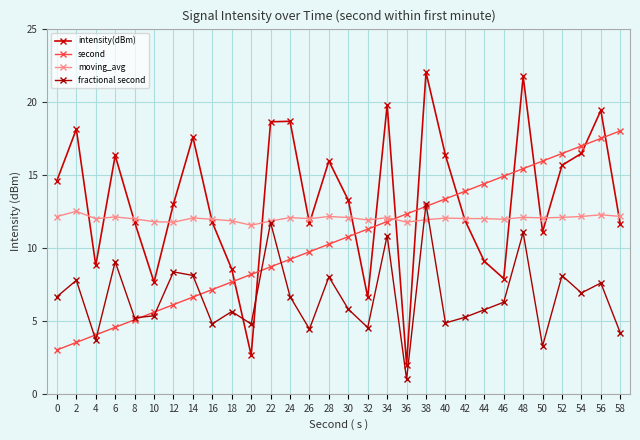

How many series are shown in this chart?

4